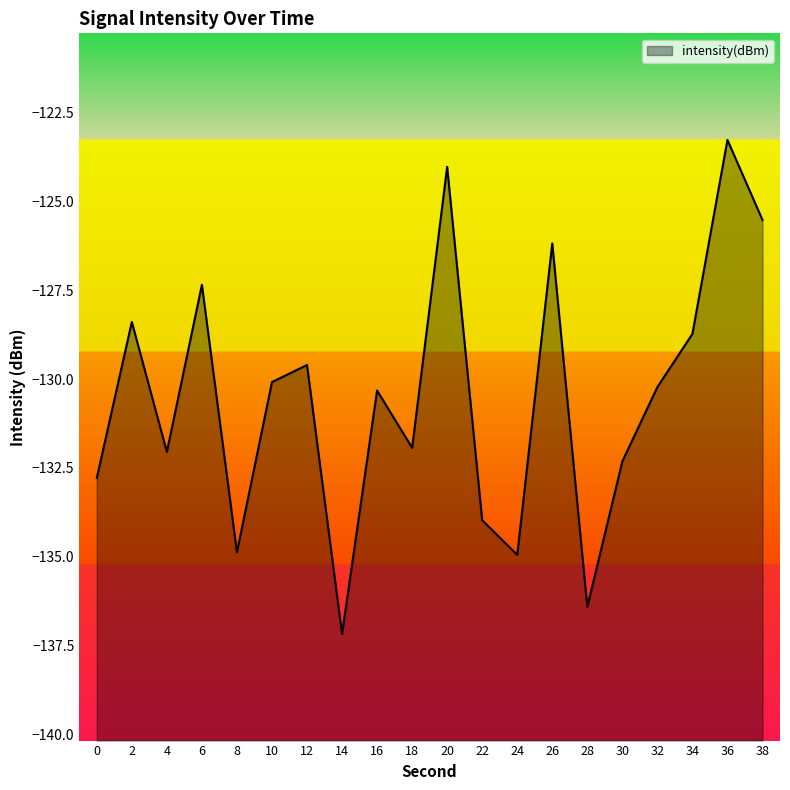

Reading left to right, what are all the values shown in this chart?

0=-132.8	2=-128.4	4=-132.0	6=-127.3	8=-134.9	10=-130.1	12=-129.6	14=-137.2	16=-130.3	18=-131.9	20=-124.0	22=-134.0	24=-134.9	26=-126.2	28=-136.4	30=-132.3	32=-130.2	34=-128.7	36=-123.3	38=-125.5